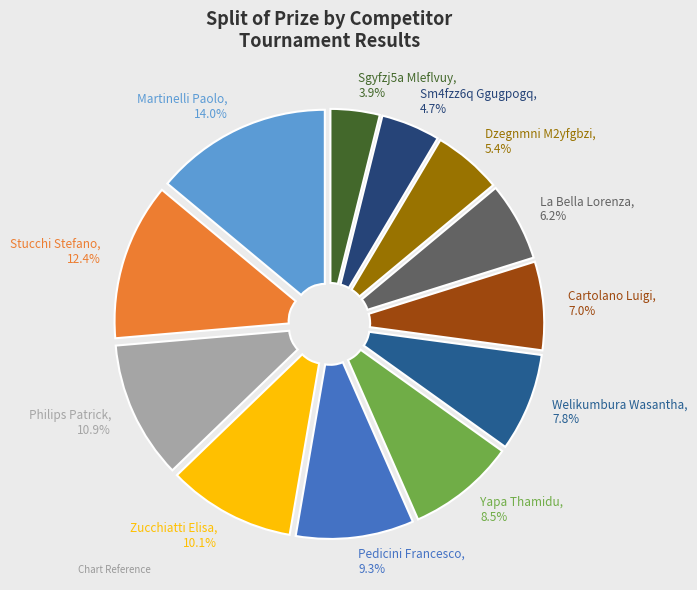

Which slice is the largest?

Martinelli Paolo